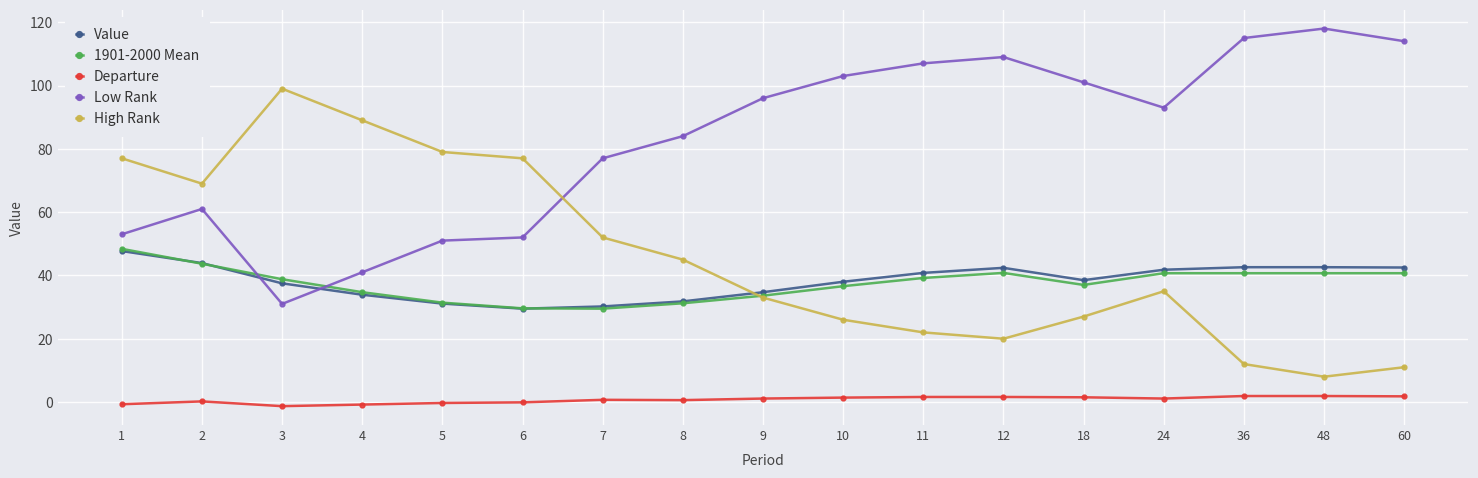

At which label does High Rank reach its peak?

3